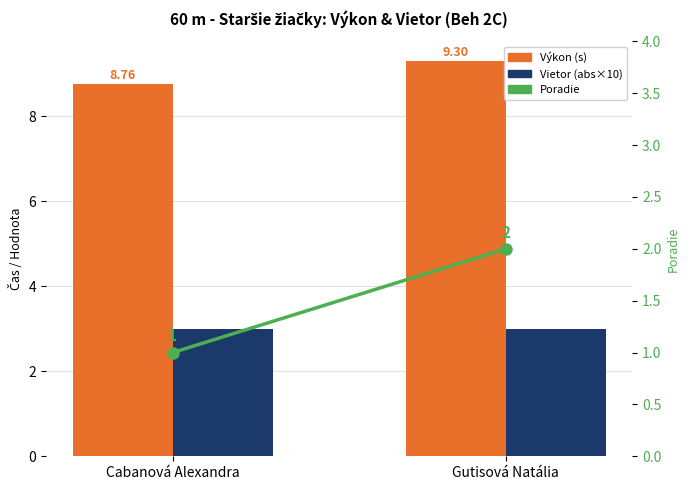

What are all the series names shown in the legend?

Výkon (s), Vietor (abs×10), Poradie